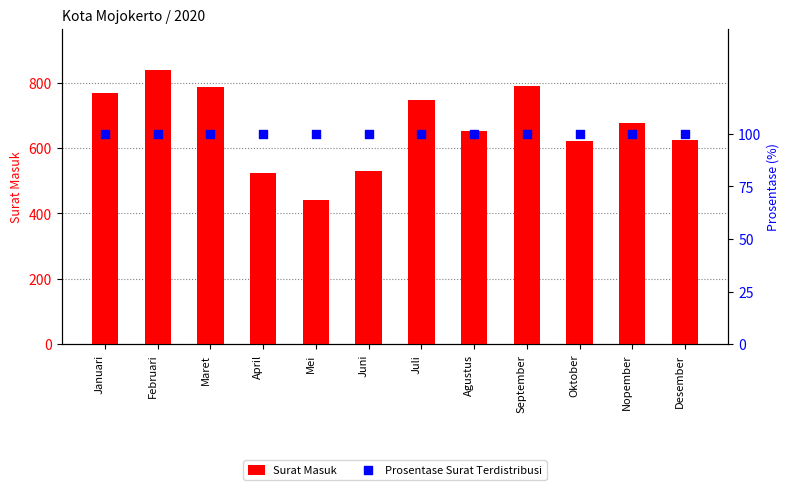

Which series has the largest total across all categories?

Surat Masuk